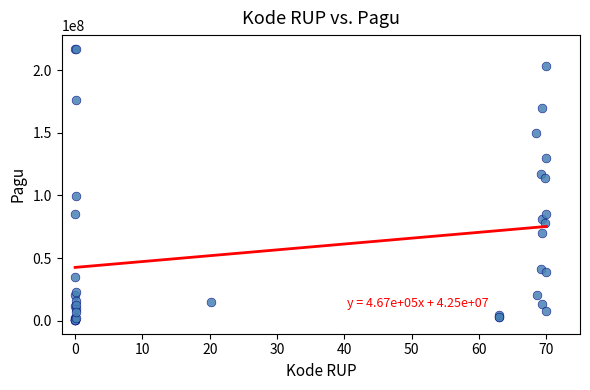

What Y value in the scatter plot is closest to 108830000?

114296000